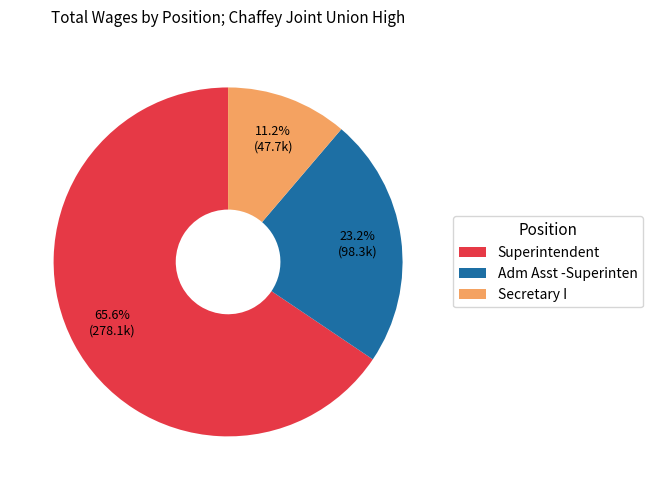

Combined, what portion of the pie is Secretary I and Adm Asst -Superinten?

34.4%